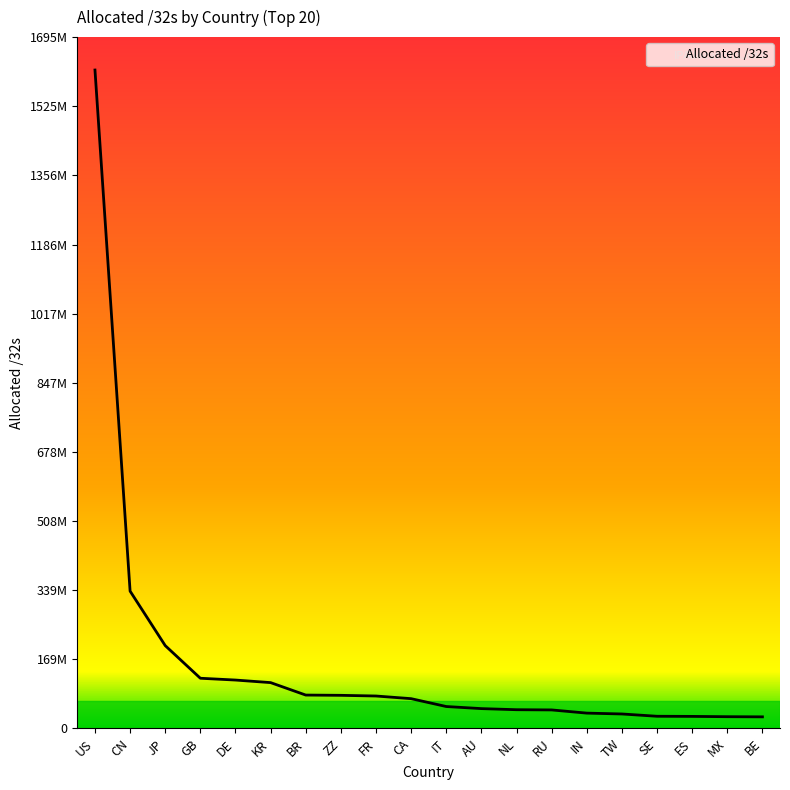

Read the value at CN, to the nearest 10.

336732930